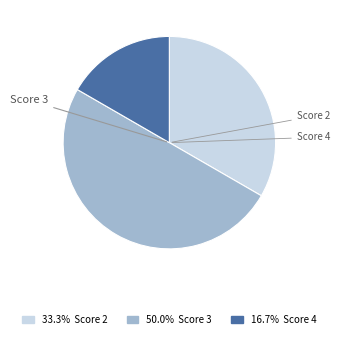

How many segments does this pie chart have?

3